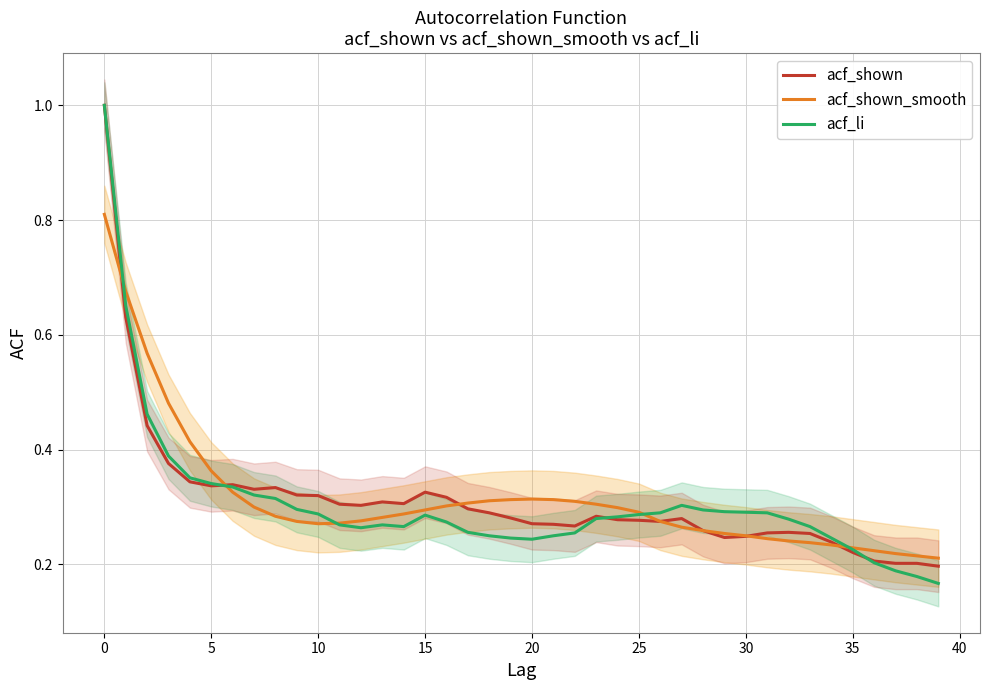

What is the highest value of the acf_shown_smooth series?

0.8